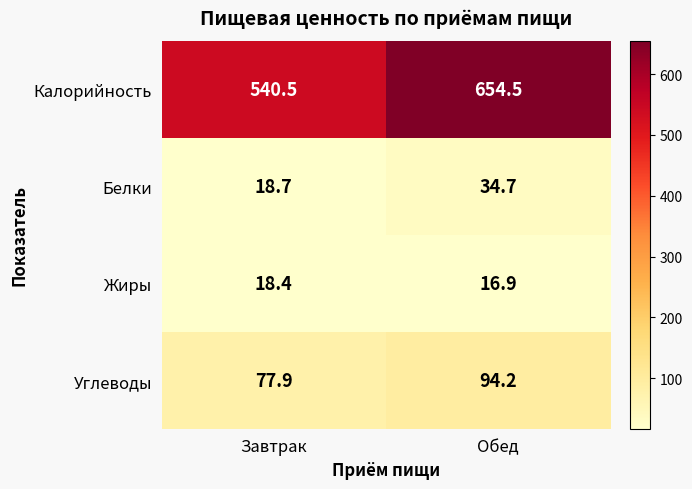

Which series has the largest total across all categories?

Калорийность